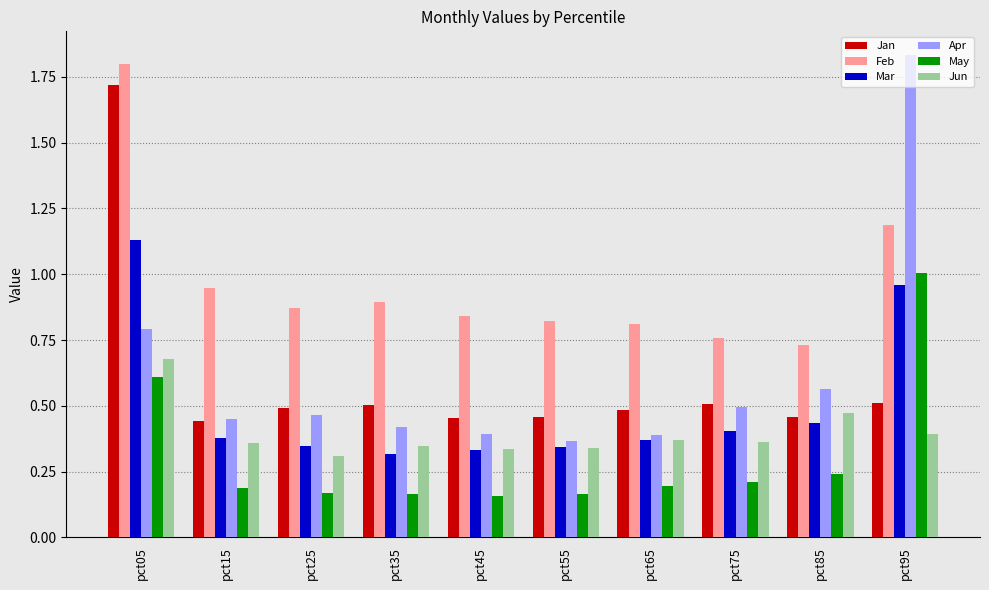

True or false: Jun has a value of 0.4 at pct75.

True